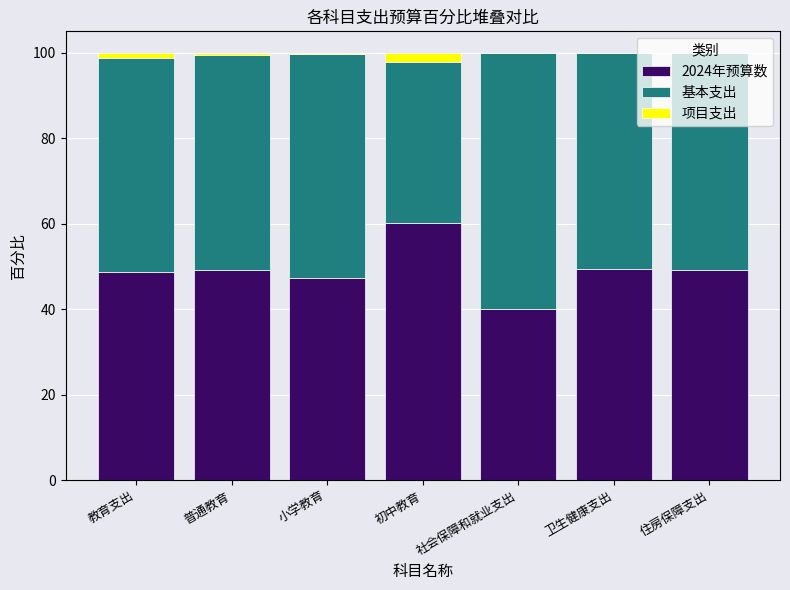

At which label does 2024年预算数 reach its peak?

初中教育